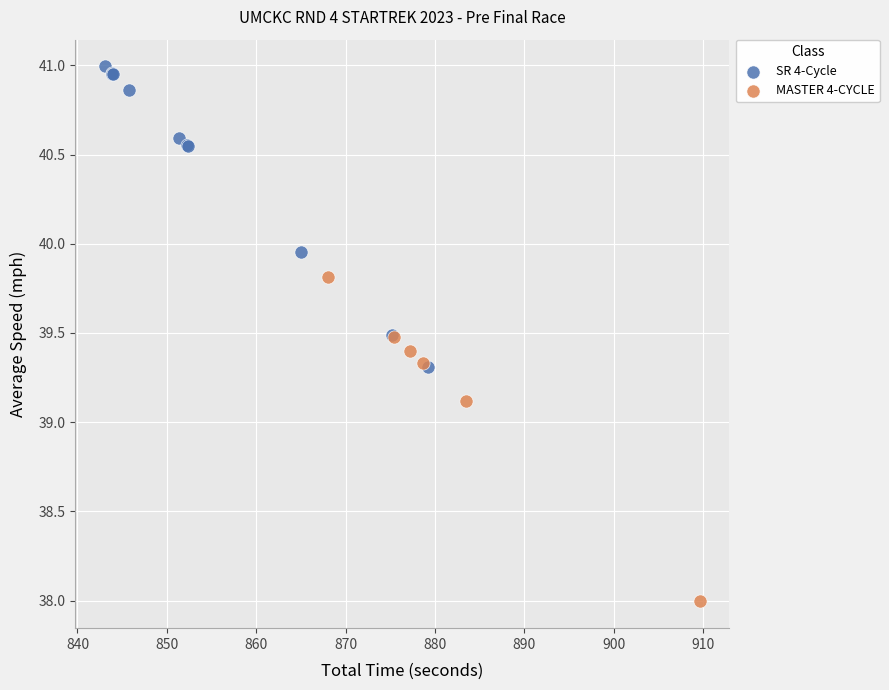

Which series contains the lowest Y value?

MASTER 4-CYCLE